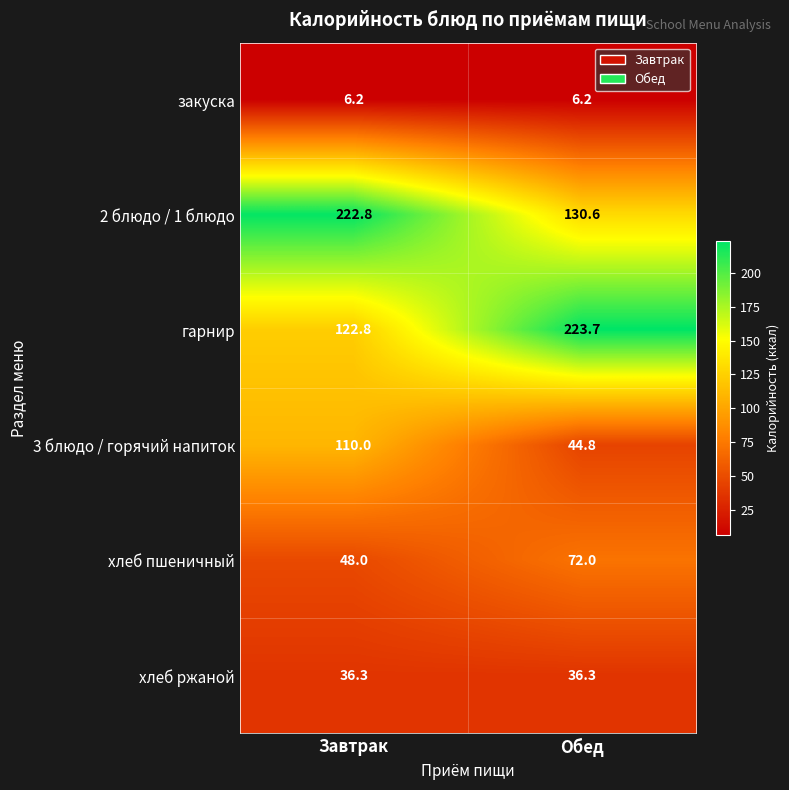

List the labels in order of 3 блюдо / горячий напиток value, smallest first.

Обед, Завтрак